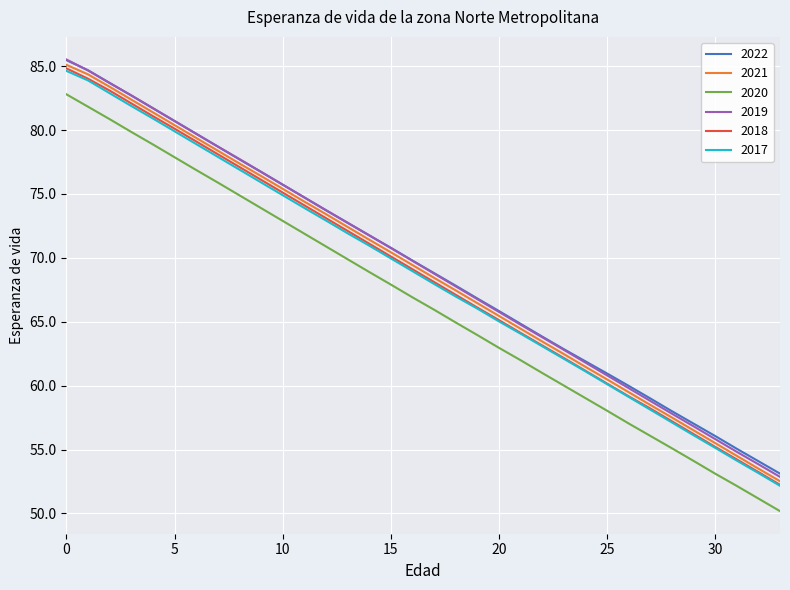

What is the maximum value for 2022?

85.5